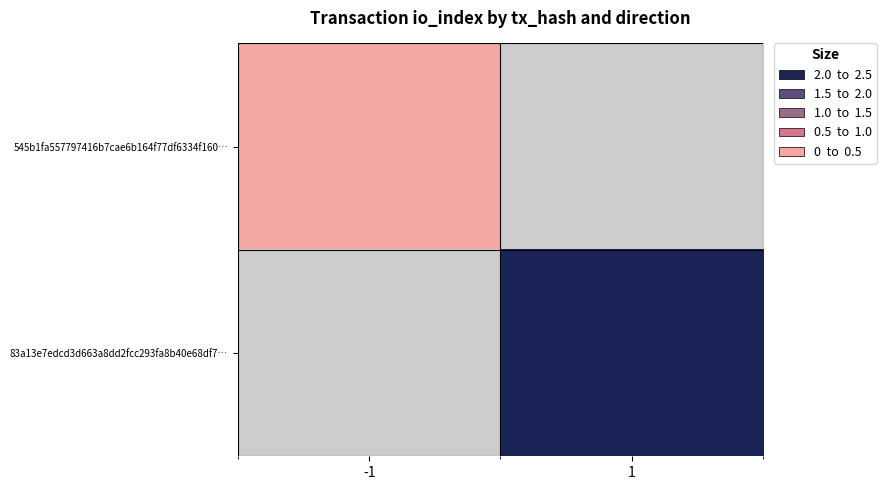

How many values in 83a13e7edcd3d663a8dd2fcc293fa8b40e68df7… are above zero?

1